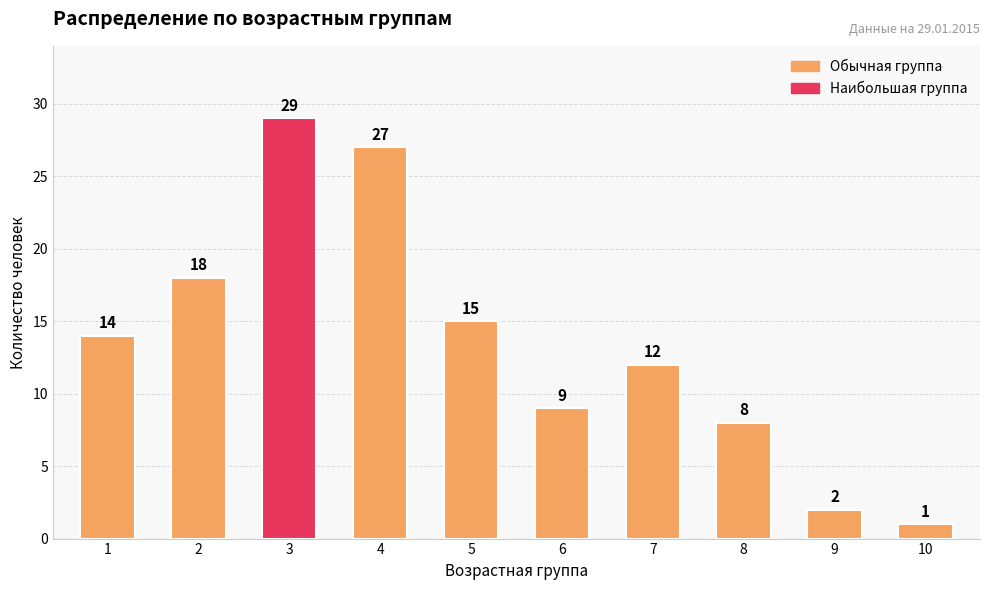

What is the average value?

14